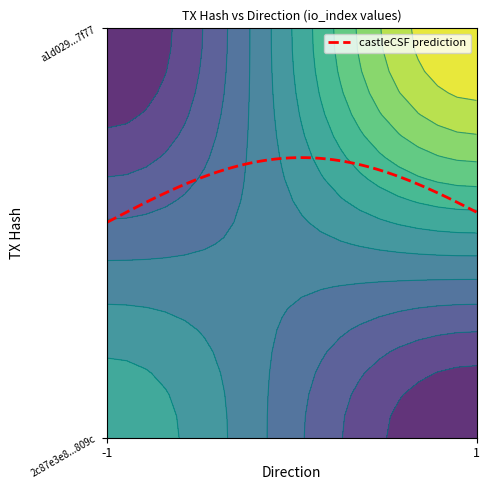

Is the value of a1d029da85459b7b6f02250c4f11f7220b0a7f7 at direction greater than the value of 2c87e3e8725053f7caf3266930007f9025f809c at direction?

Yes